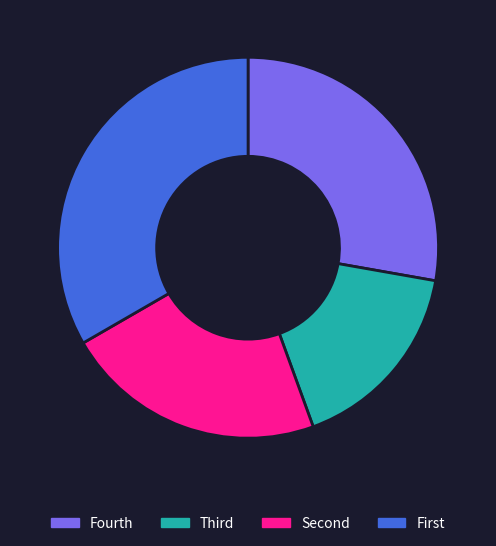

The Fourth slice represents 38% of the pie. True or false?

False